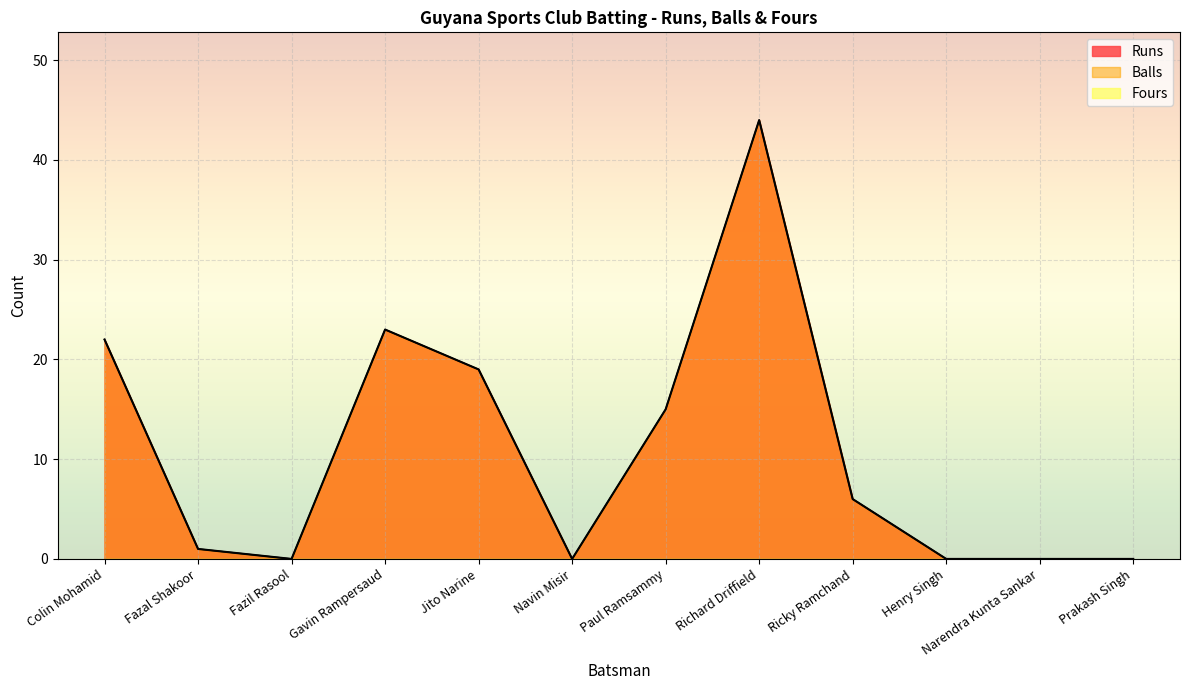

True or false: Runs and Balls cross at least once.

False